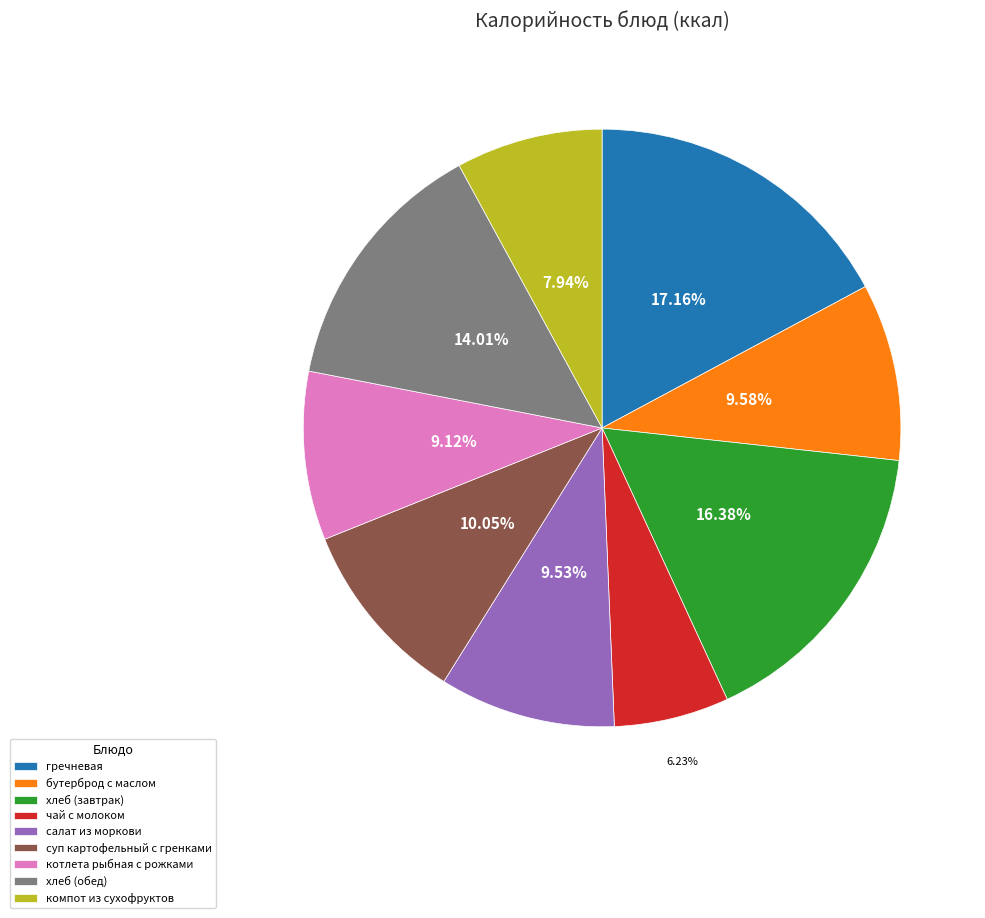

What percentage is the компот из сухофруктов slice, to the nearest percent?

8%